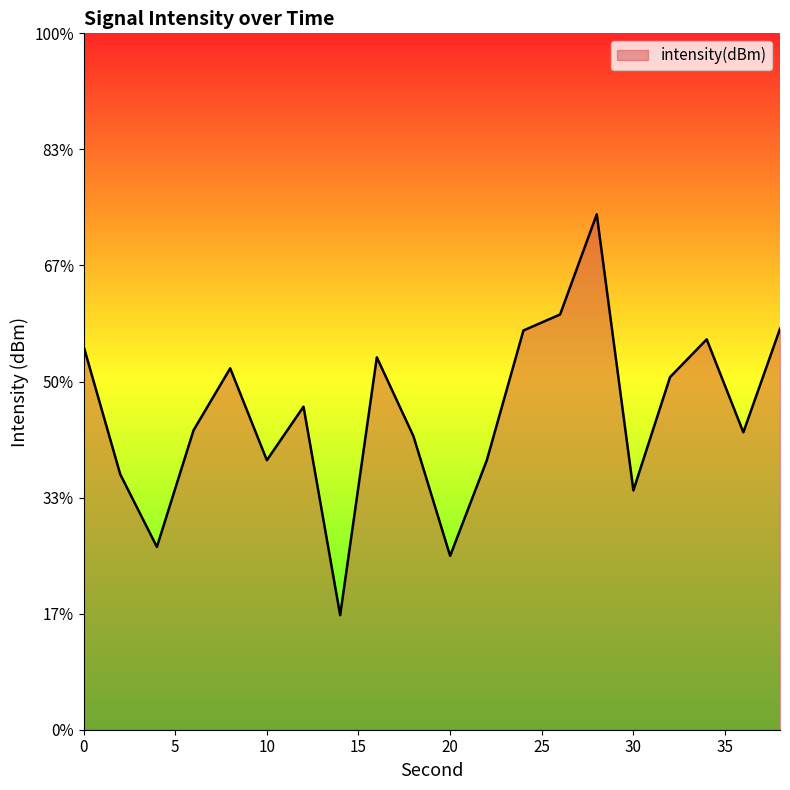

True or false: there are more than 0 points higher than both neighbors.

True